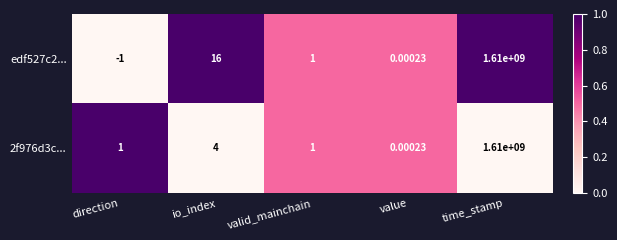

Which series has the largest range (max minus min)?

edf527c2...